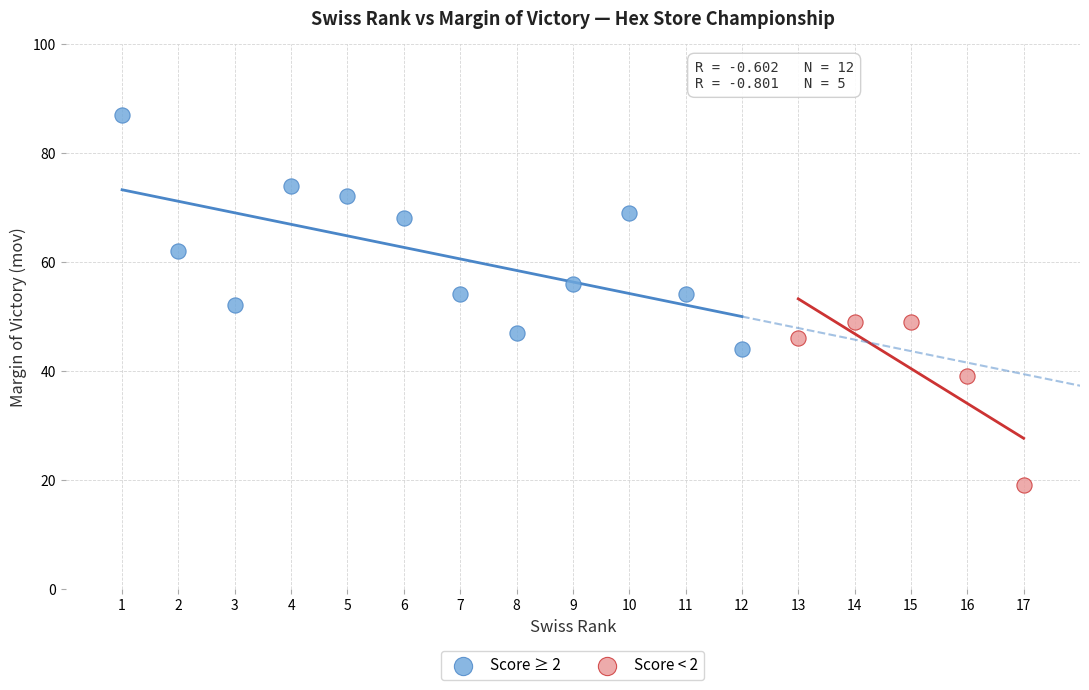

Which series has the widest spread of Y values?

Score ≥ 2